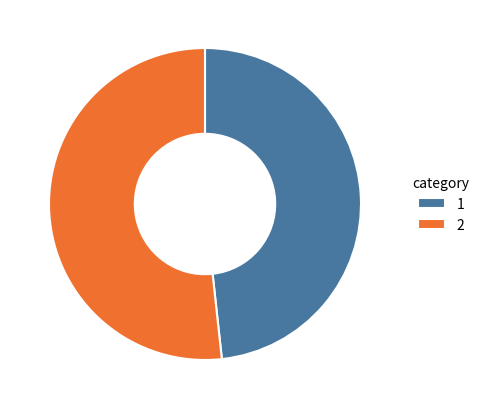

Approximately how many times larger is the value at 1 compared to 2?

0.9